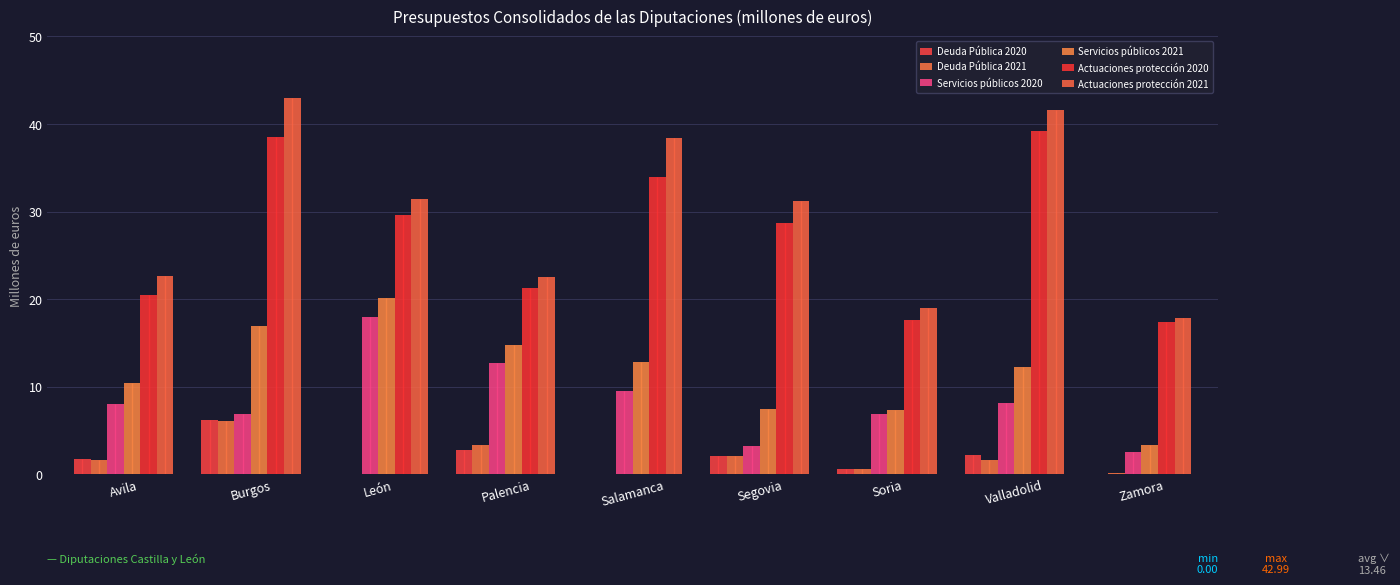

What is the total value across all series at Avila?

65.0